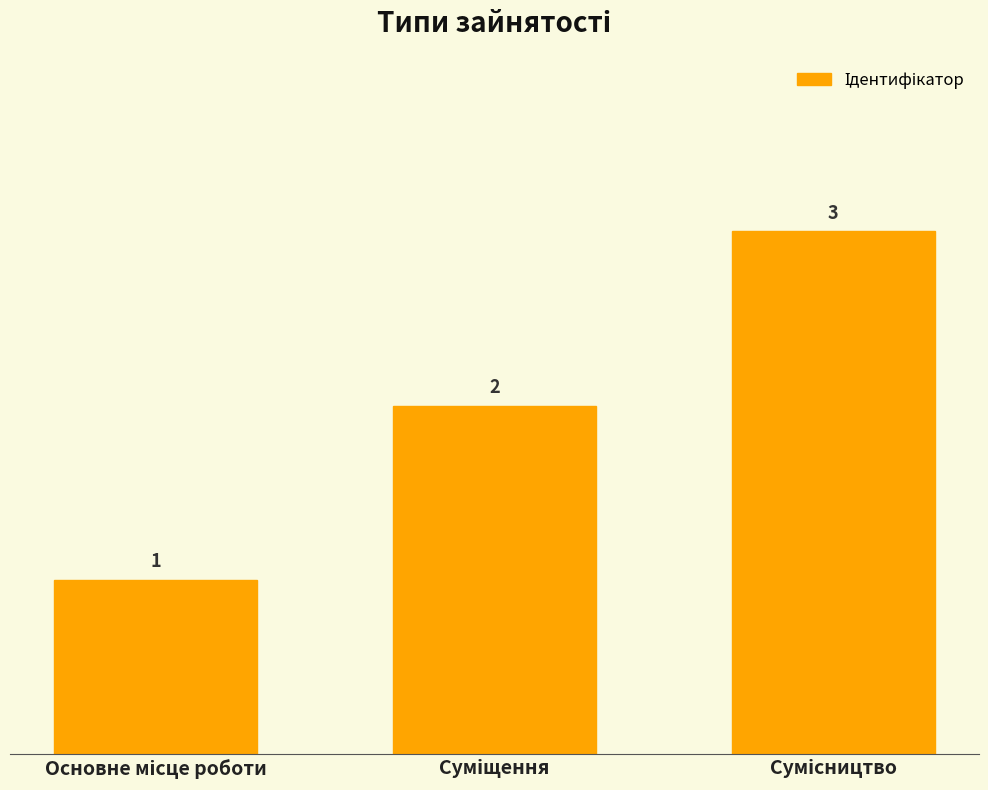

Count the values in the range 1 to 3.

3